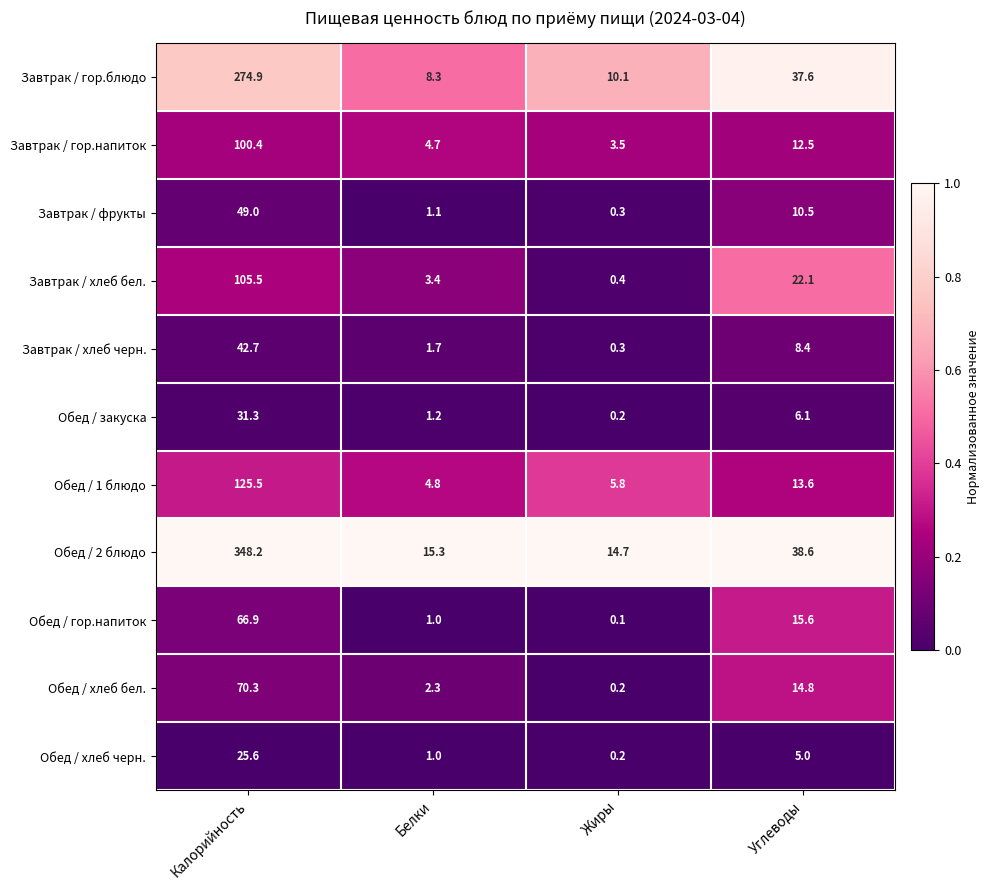

The value of Завтрак / гор.блюдо at Белки is 11.4. True or false?

False